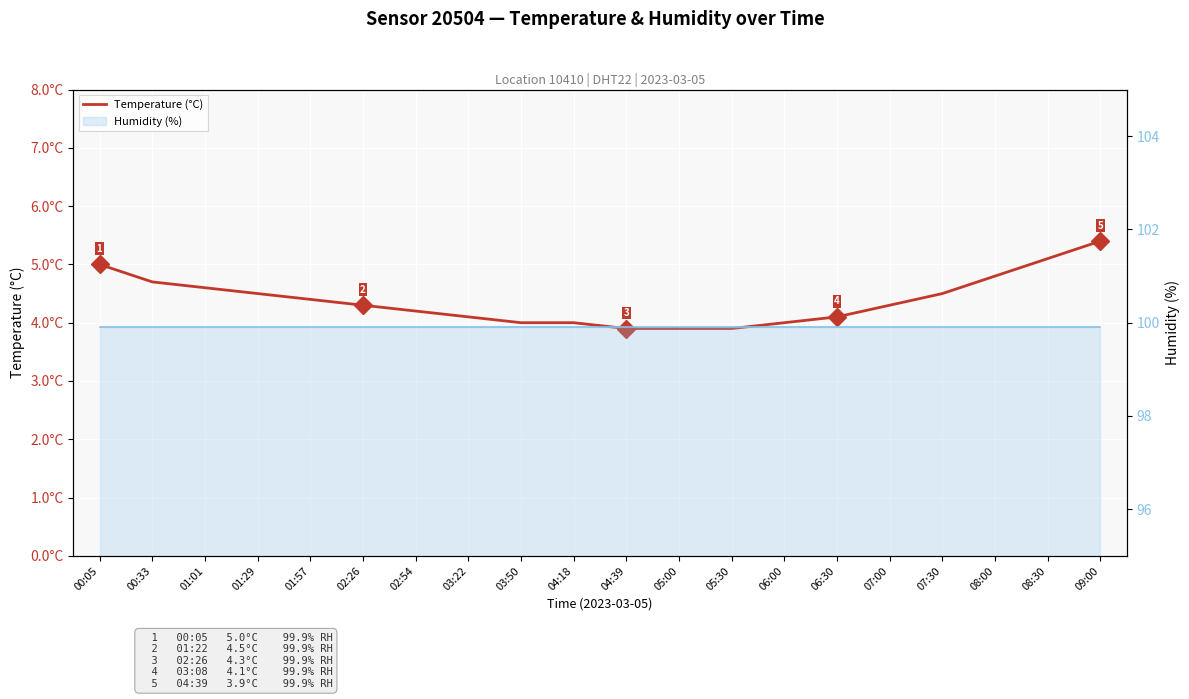

At how many categories does at least one series exceed 24?

20